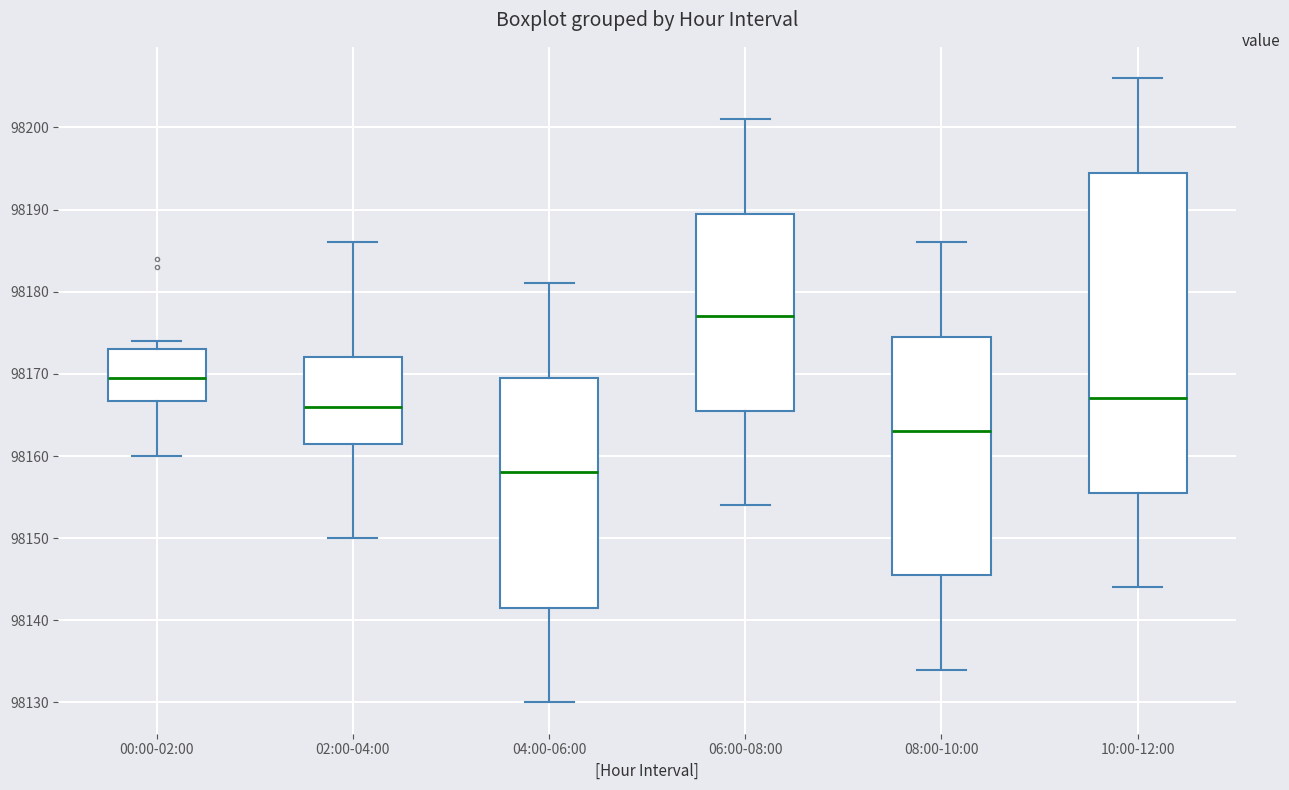

Reading left to right, read every box against the y-axis: the position of its median line, the range the box covers, and the ends of its whiskers. The values are not printed on the chart, so give them approximately, as read against the axis.

00:00-02:00: median 98170, box 98167 to 98173, whiskers 98160 to 98174
02:00-04:00: median 98166, box 98162 to 98172, whiskers 98150 to 98186
04:00-06:00: median 98158, box 98142 to 98170, whiskers 98130 to 98181
06:00-08:00: median 98177, box 98166 to 98190, whiskers 98154 to 98201
08:00-10:00: median 98163, box 98146 to 98175, whiskers 98134 to 98186
10:00-12:00: median 98167, box 98156 to 98195, whiskers 98144 to 98206